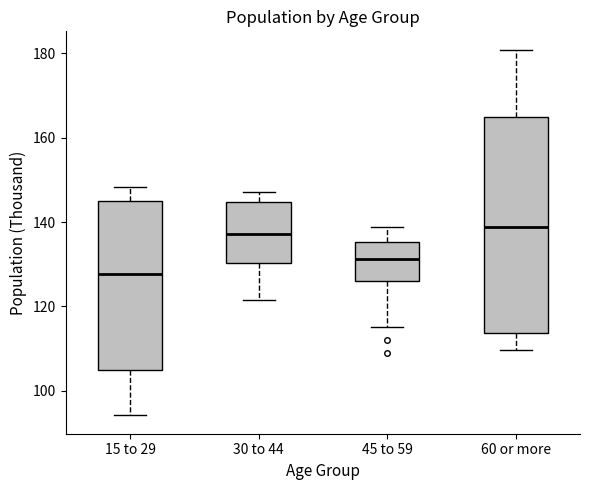

Where does the upper whisker of the box for 15 to 29 end on the y-axis? The values are not printed on the chart, so give them approximately, as read against the axis.

148